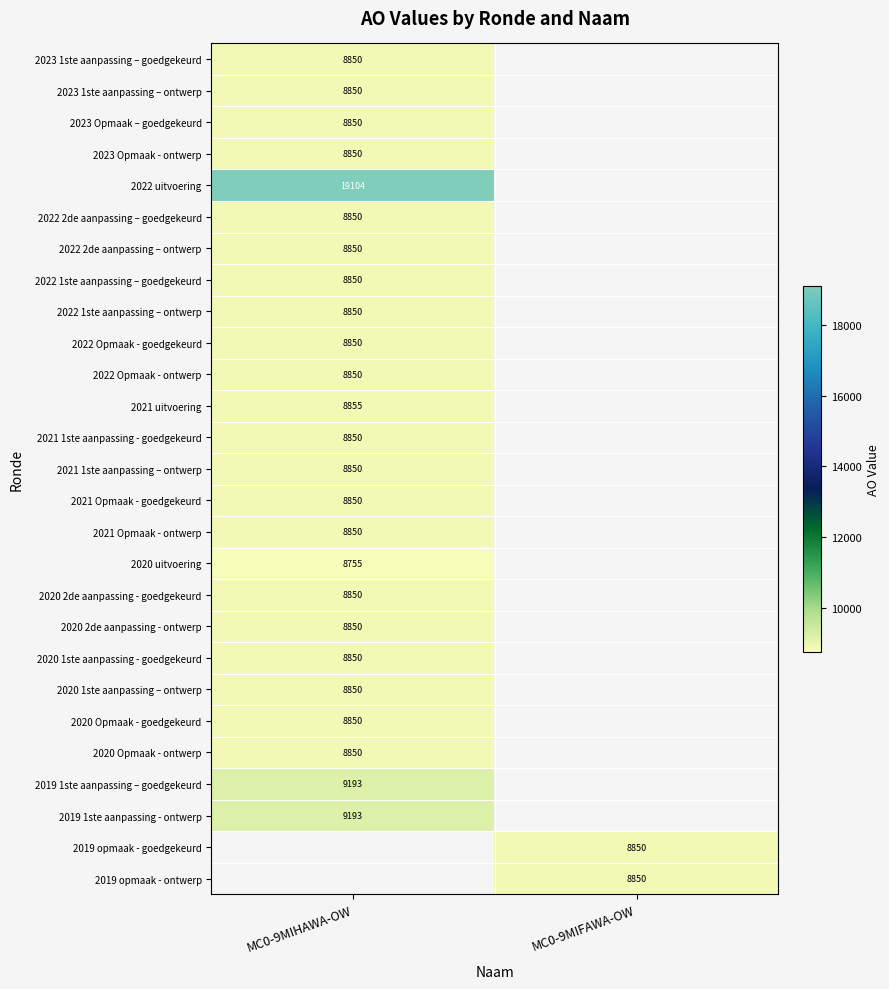

True or false: 2021 Opmaak - goedgekeurd has a value of 2235 at MC0-9MIHAWA-OW.

False